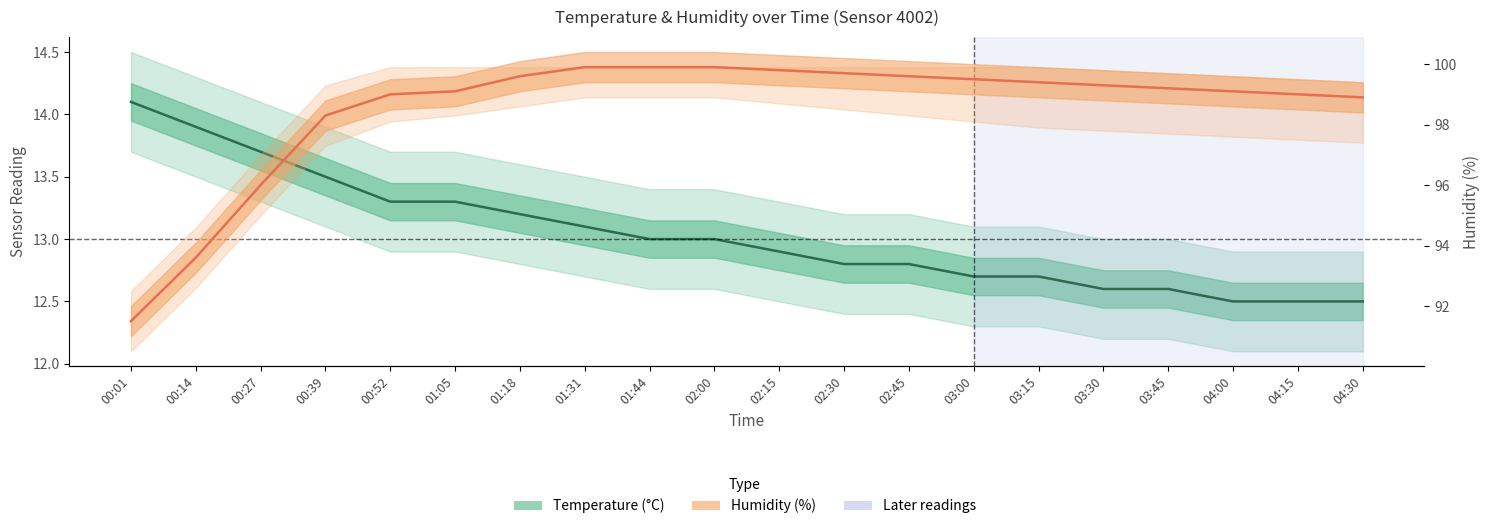

Between 01:18 and 03:30, which series saw the biggest shift?

temperature